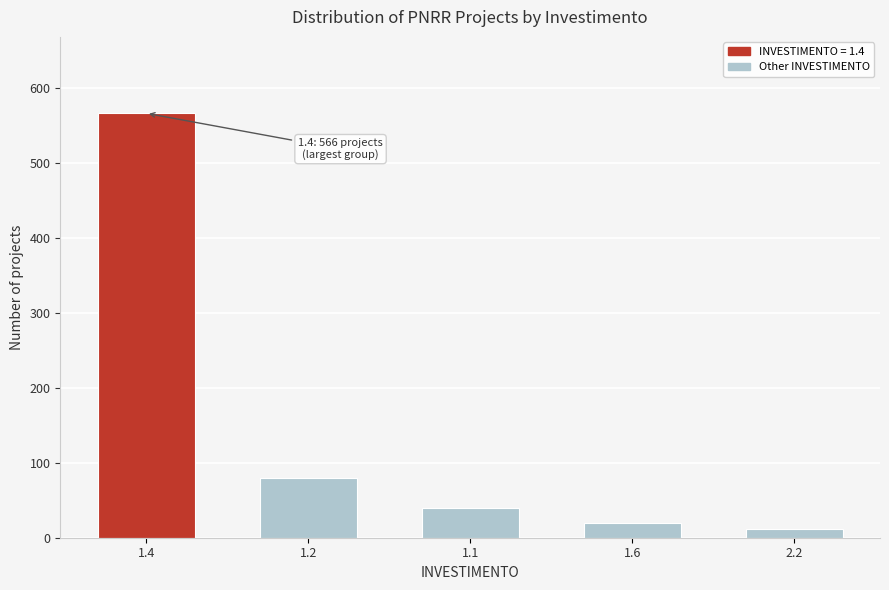

Reading left to right, list all the values displayed in this chart.

566	80	40	20	12